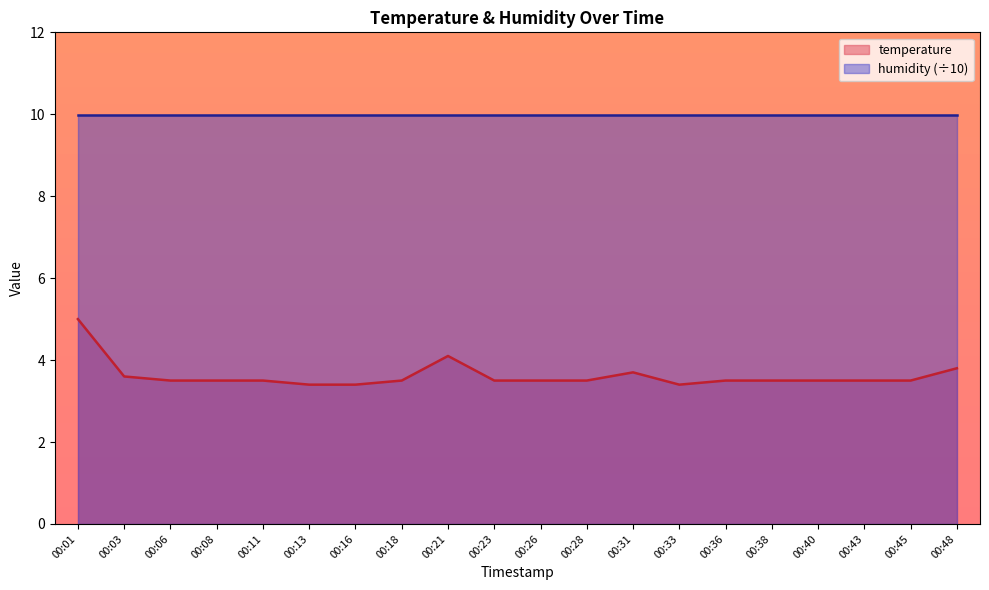

What is the difference between the maximum and minimum values?

1.6